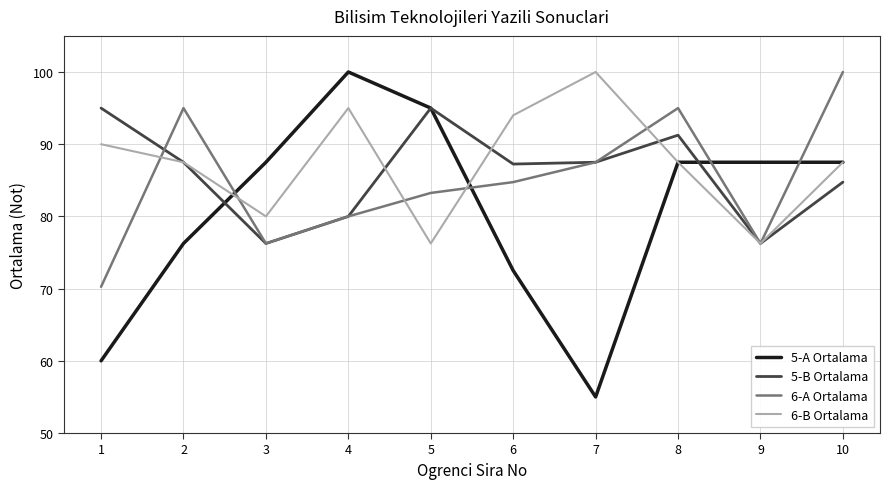

What is the greatest value displayed?

100.0